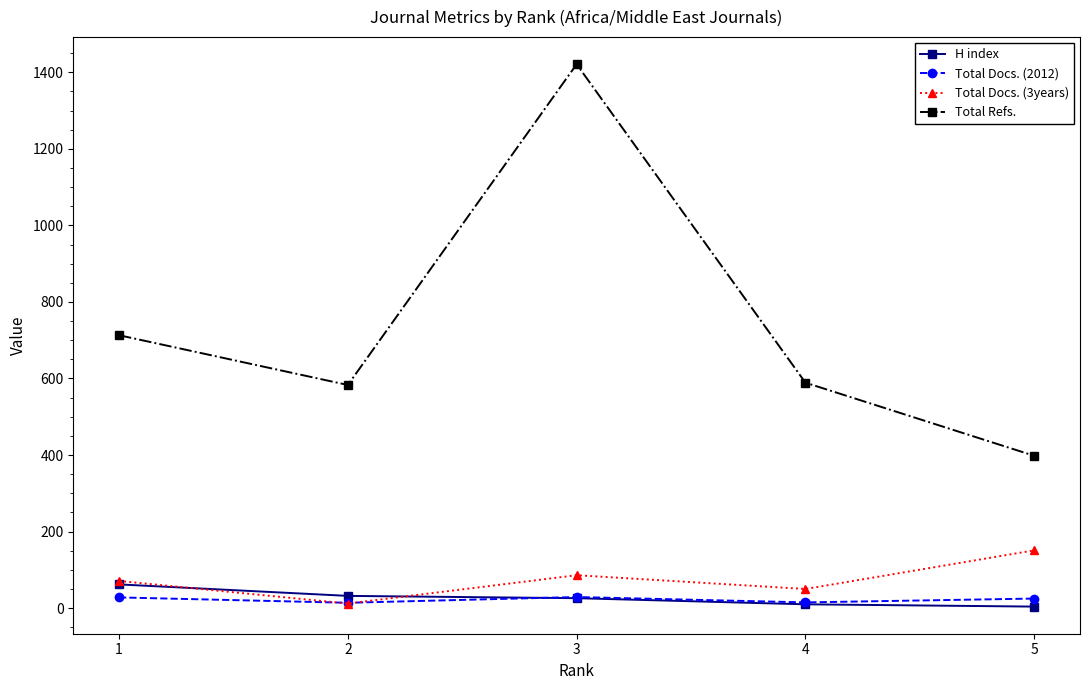

Which series has the largest total across all categories?

Total Refs.